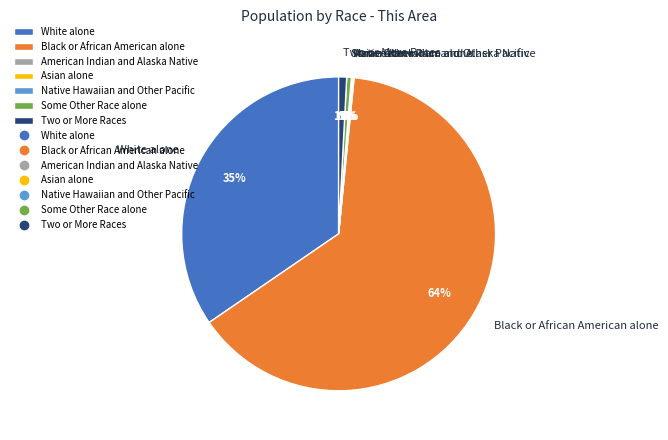

To the nearest percent, what percentage of the pie is Black or African American alone?

64%